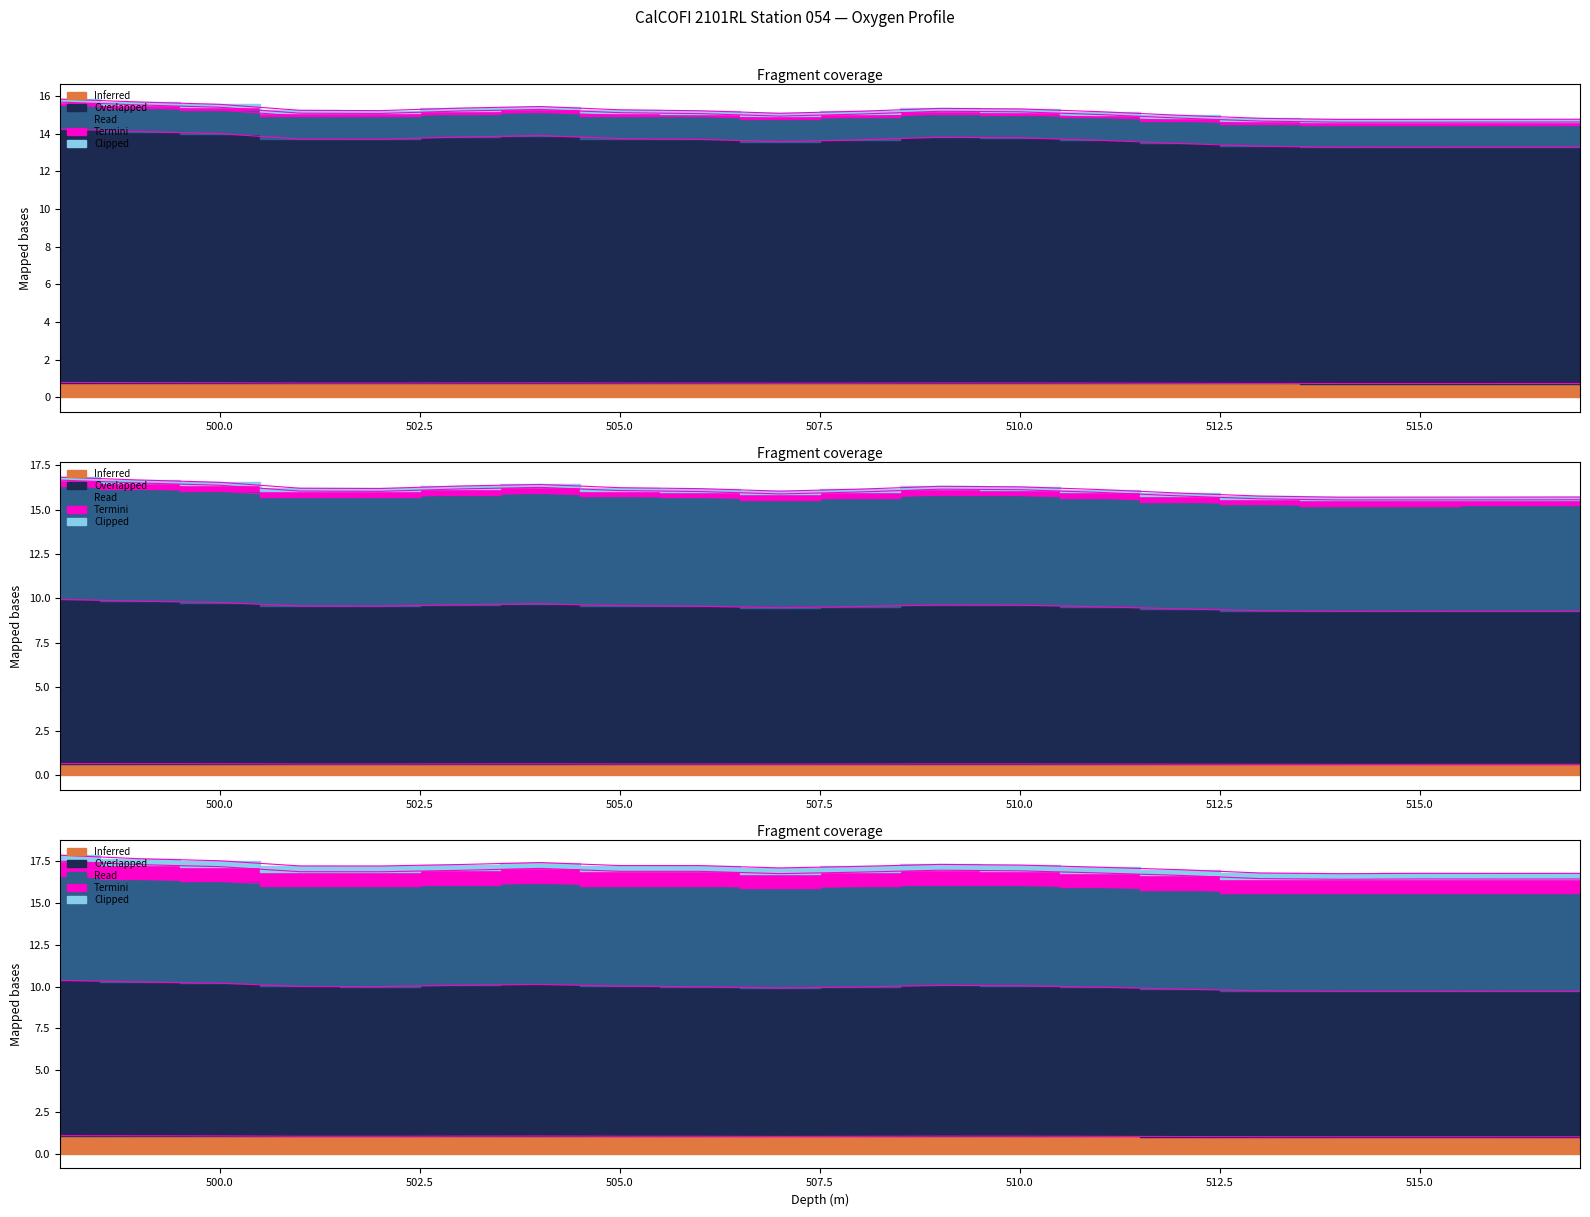

True or false: the data has more than 2 interior local peaks.

False